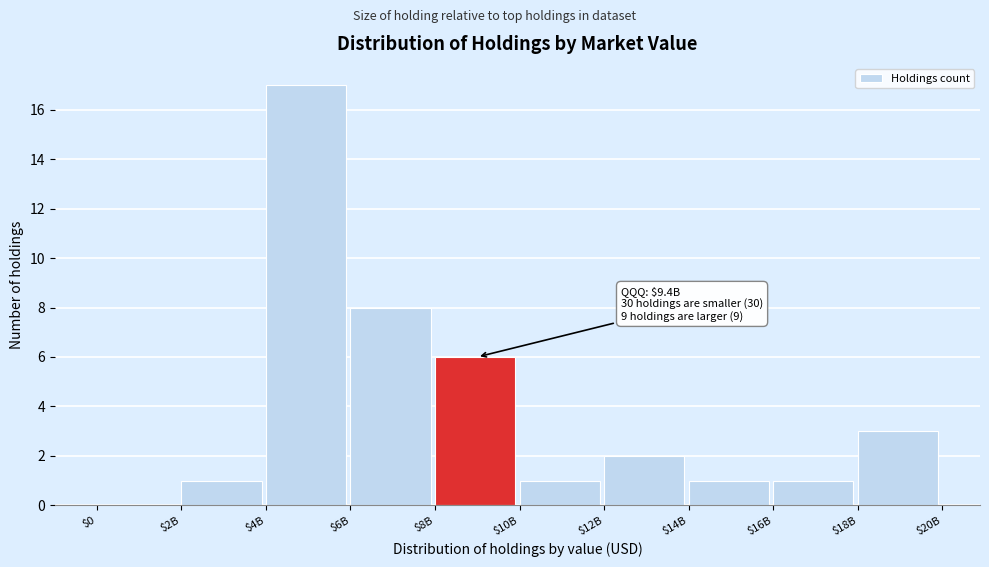

What value does the data have at $4B, to the nearest 10?

20